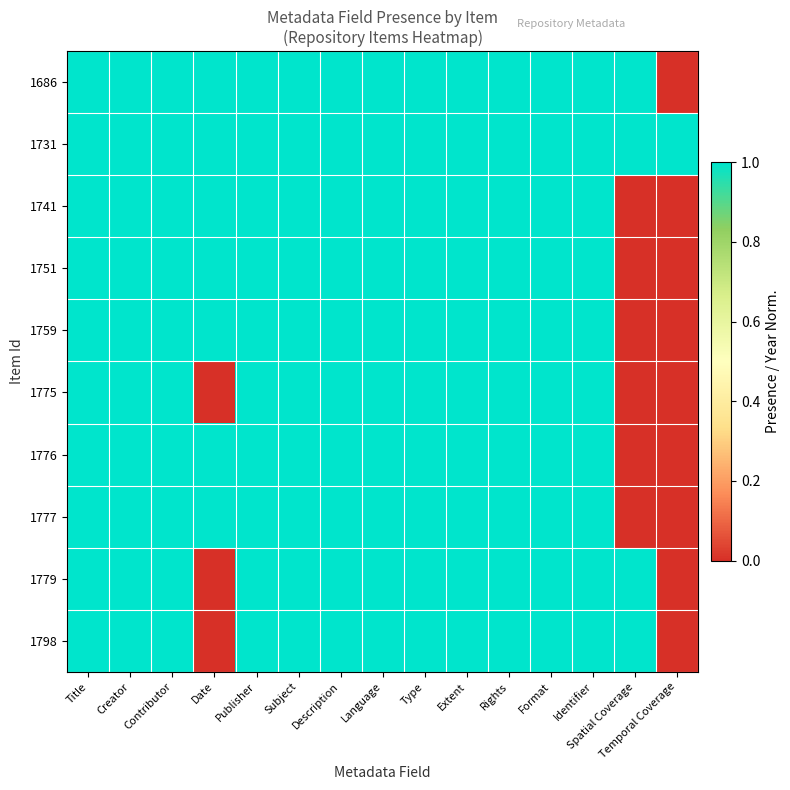

What is the greatest value displayed?

1